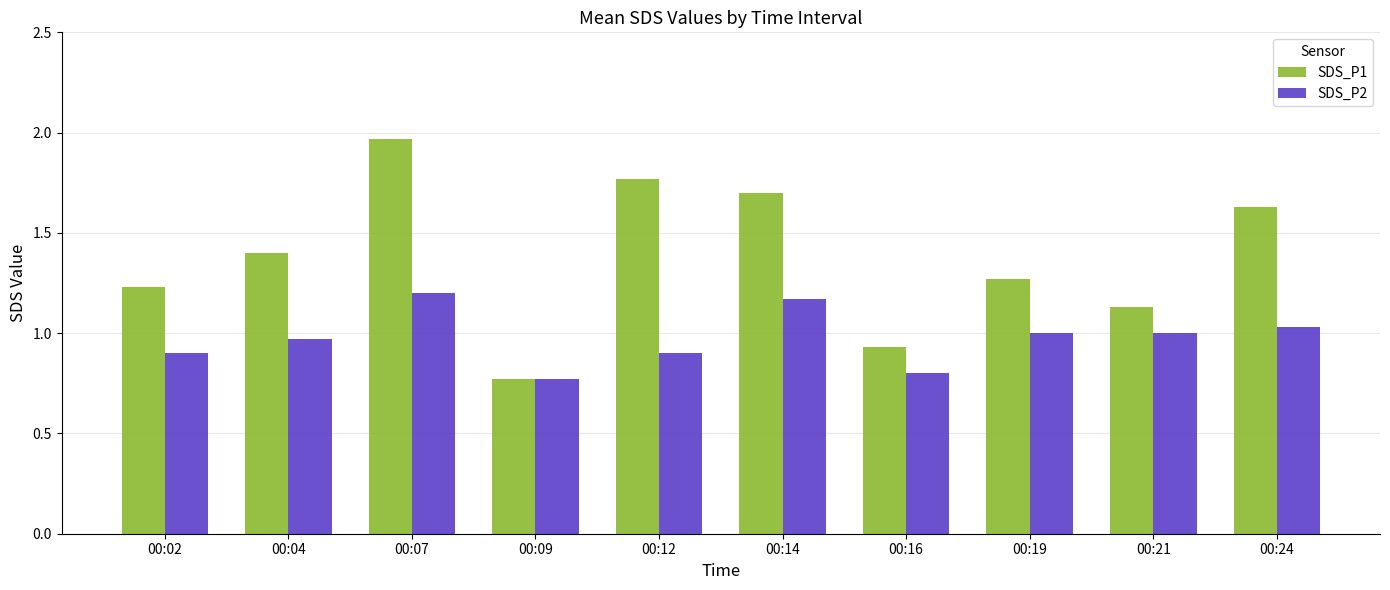

At 00:19, list the series in order from largest to smallest.

SDS_P1, SDS_P2